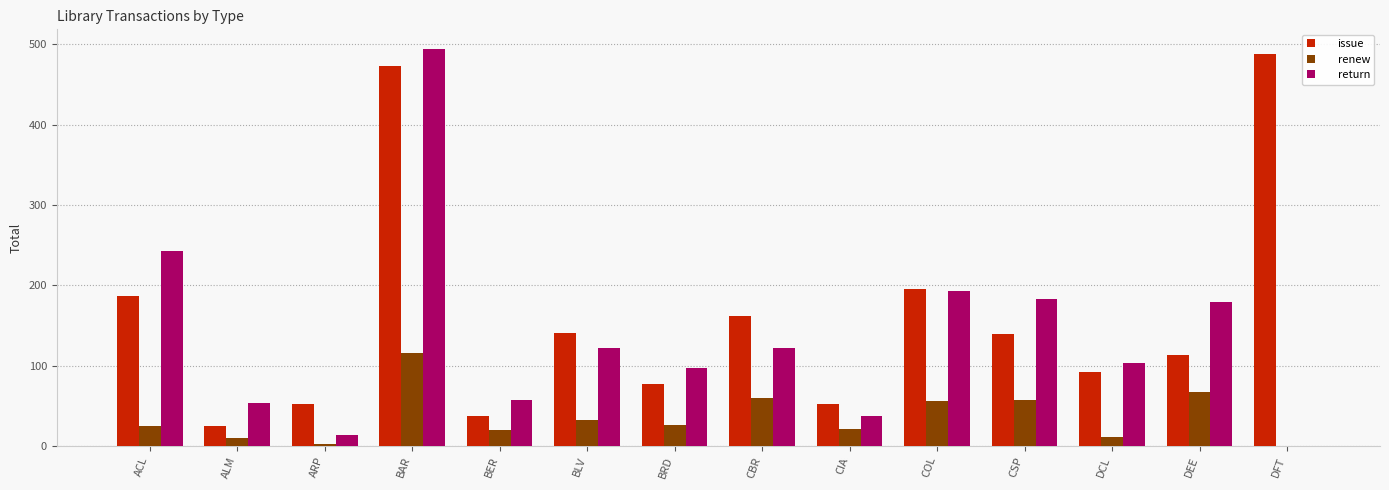

At which category is the sum across all series the highest?

BAR